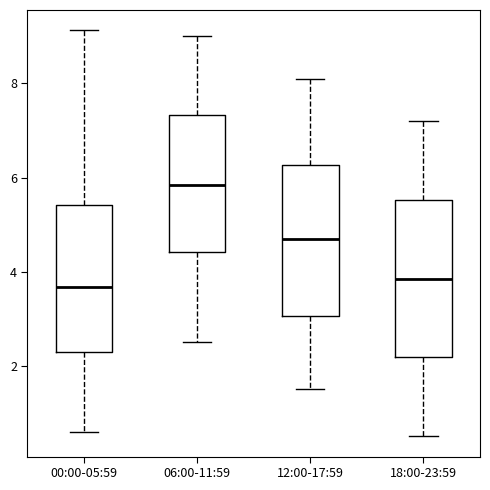

Reading left to right, transcribe this box plot: for each box, give where its median line is, the range the box spans, and where its two whiskers end, as read against the y-axis. The values are not printed on the chart, so give them approximately, as read against the axis.

00:00-05:59: median 3.6, box 2.2 to 5.4, whiskers 0.6 to 9.2
06:00-11:59: median 5.8, box 4.4 to 7.4, whiskers 2.6 to 9.0
12:00-17:59: median 4.8, box 3.0 to 6.2, whiskers 1.6 to 8.2
18:00-23:59: median 3.8, box 2.2 to 5.6, whiskers 0.6 to 7.2